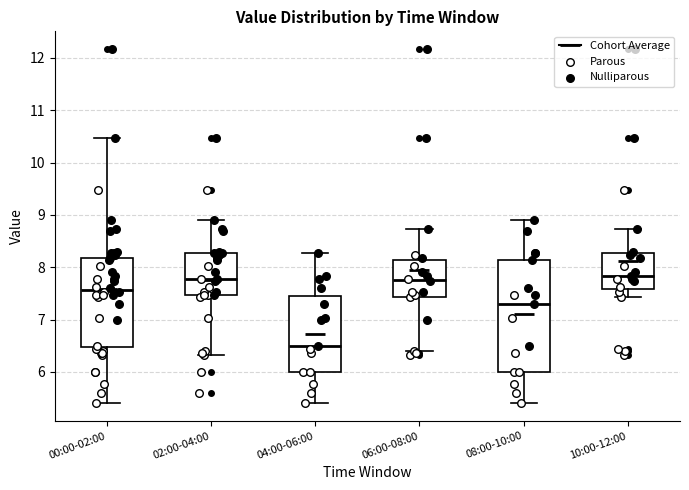

Reading left to right, transcribe this box plot: for each box, give where its median line is, the range the box spans, and where its two whiskers end, as read against the y-axis. The values are not printed on the chart, so give them approximately, as read against the axis.

00:00-02:00: median 7.6, box 6.5 to 8.2, whiskers 5.4 to 10.5
02:00-04:00: median 7.8, box 7.5 to 8.3, whiskers 6.3 to 8.9
04:00-06:00: median 6.5, box 6.0 to 7.5, whiskers 5.4 to 8.3
06:00-08:00: median 7.8, box 7.4 to 8.1, whiskers 6.4 to 8.7
08:00-10:00: median 7.3, box 6.0 to 8.1, whiskers 5.4 to 8.9
10:00-12:00: median 7.8, box 7.6 to 8.3, whiskers 7.4 to 8.7